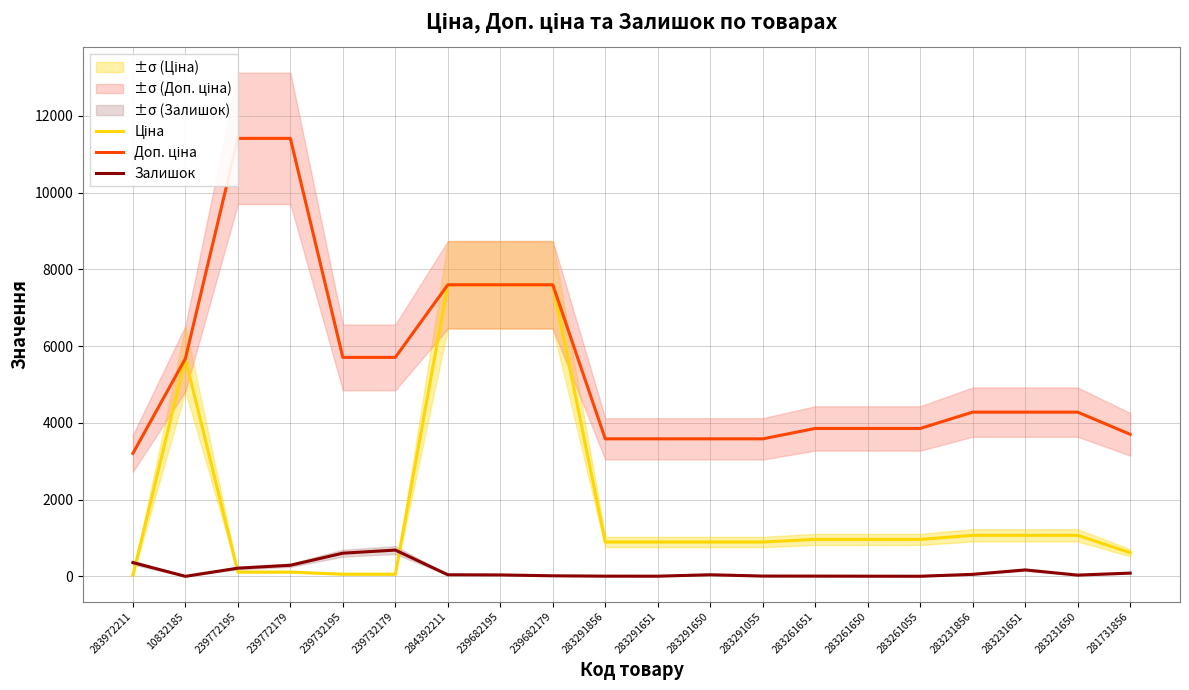

True or false: Доп. ціна and Залишок cross at least once.

False